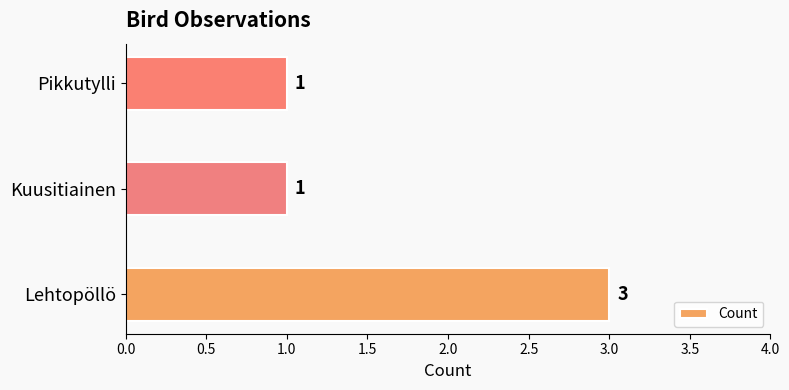

Reading bottom to top, what are all the values shown in this chart?

3	1	1